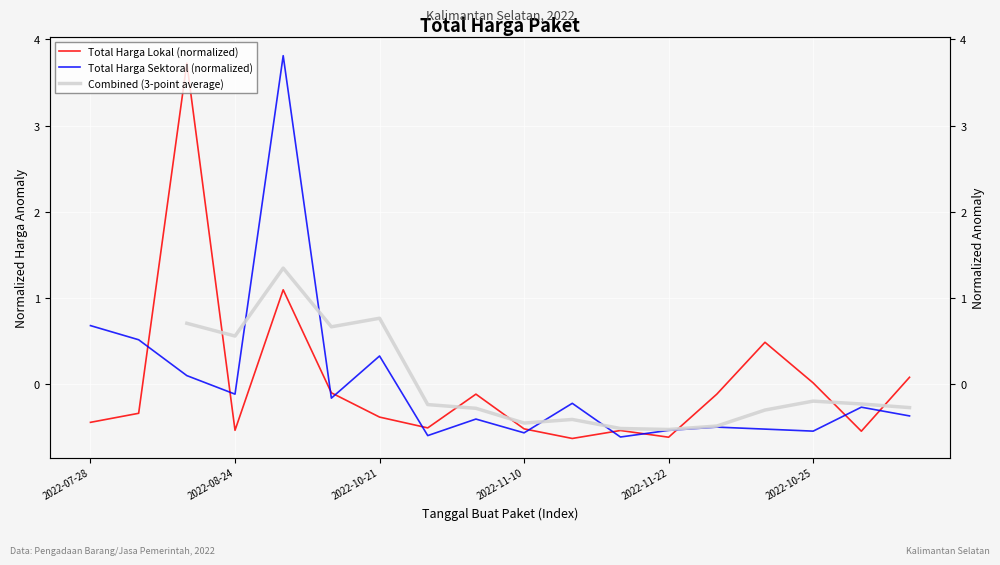

Which category has the lowest value in the Total Harga Lokal (normalized) series?

10